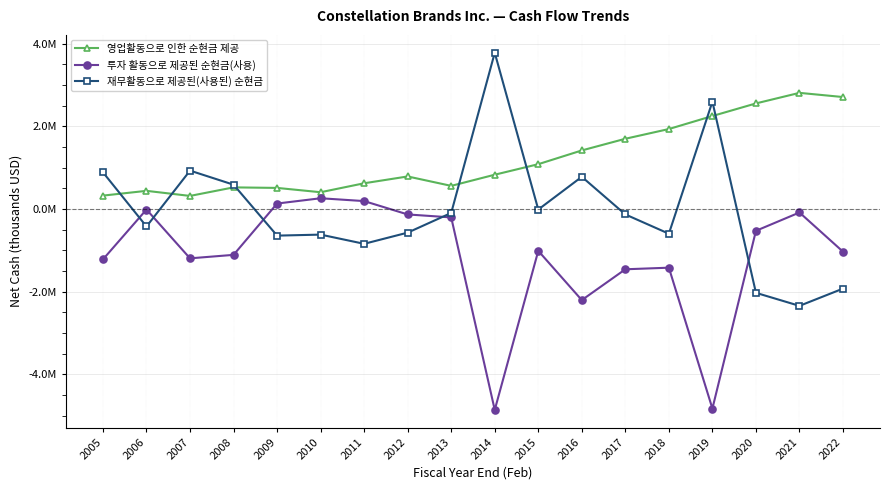

Rank the series by their maximum value, from highest to lowest.

재무활동으로 제공된(사용된) 순현금, 영업활동으로 인한 순현금 제공, 투자 활동으로 제공된 순현금(사용)